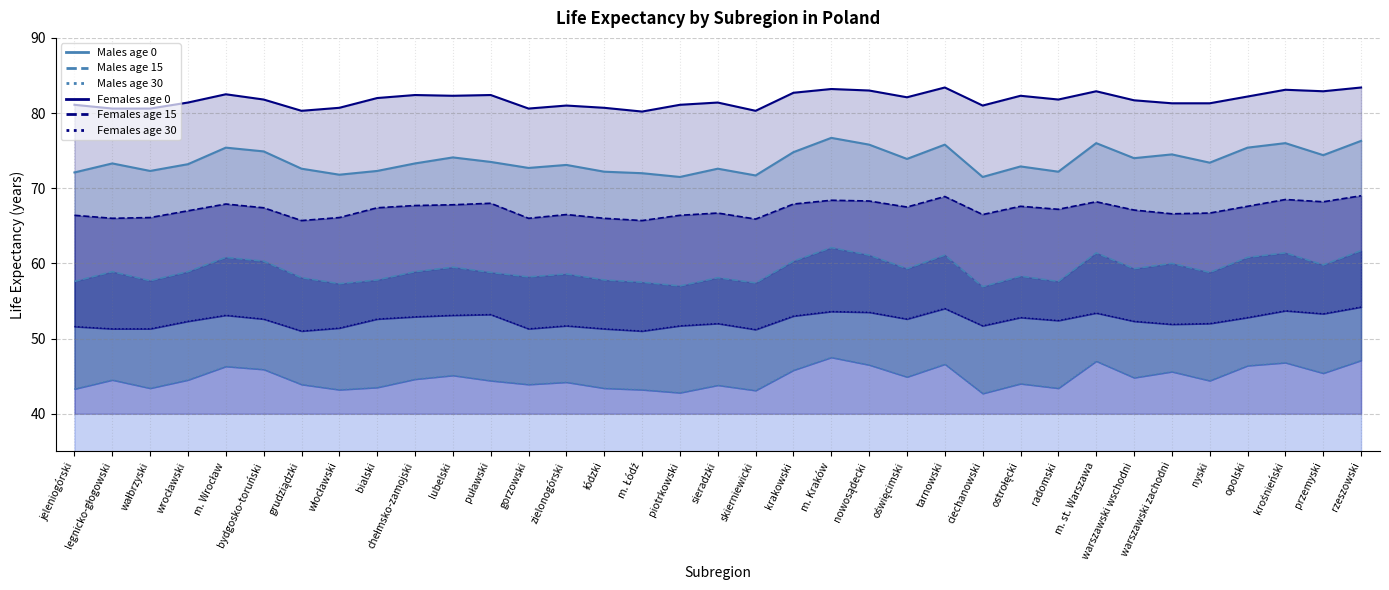

Reading left to right, what are all the values shown in this chart?

Males age 0: 72.1	73.3	72.3	73.2	75.4	74.9	72.6	71.8	72.3	73.3	74.1	73.5	72.7	73.1	72.2	72.0	71.5	72.6	71.7	74.8	76.7	75.8	73.9	75.8	71.5	72.9	72.2	76.0	74.0	74.5	73.4	75.4	76.0	74.4	76.3
Males age 15: 57.6	58.9	57.7	58.9	60.8	60.3	58.1	57.3	57.8	58.9	59.5	58.8	58.2	58.6	57.8	57.5	57.0	58.1	57.4	60.3	62.1	61.1	59.3	61.1	56.9	58.3	57.6	61.4	59.3	60.0	58.8	60.8	61.4	59.8	61.7
Males age 30: 43.3	44.5	43.4	44.5	46.3	45.9	43.9	43.2	43.5	44.6	45.1	44.4	43.9	44.2	43.4	43.2	42.8	43.8	43.1	45.8	47.5	46.5	44.9	46.6	42.7	44.0	43.4	47.0	44.8	45.6	44.4	46.4	46.8	45.4	47.1
Females age 0: 81.1	80.6	80.6	81.4	82.5	81.8	80.3	80.7	82.0	82.4	82.3	82.4	80.6	81.0	80.7	80.2	81.1	81.4	80.3	82.7	83.2	83.0	82.1	83.4	81.0	82.3	81.8	82.9	81.7	81.3	81.3	82.2	83.1	82.9	83.4
Females age 15: 66.4	66.0	66.1	67.0	67.9	67.4	65.7	66.1	67.4	67.7	67.8	68.0	66.0	66.5	66.0	65.7	66.4	66.7	65.9	67.9	68.4	68.3	67.5	68.9	66.5	67.6	67.2	68.2	67.1	66.6	66.7	67.6	68.5	68.2	69.0
Females age 30: 51.6	51.3	51.3	52.3	53.1	52.6	51.0	51.4	52.6	52.9	53.1	53.2	51.3	51.7	51.3	51.0	51.7	52.0	51.2	53.0	53.6	53.5	52.6	54.0	51.7	52.8	52.4	53.4	52.3	51.9	52.0	52.8	53.7	53.3	54.2